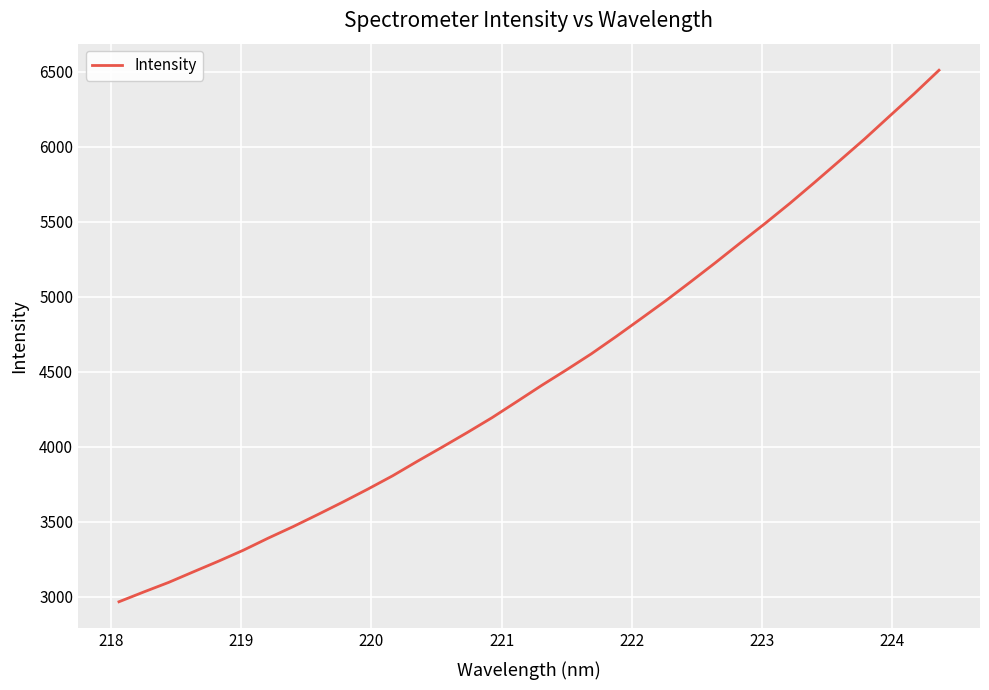

What is the difference between the maximum and minimum values?

3543.8